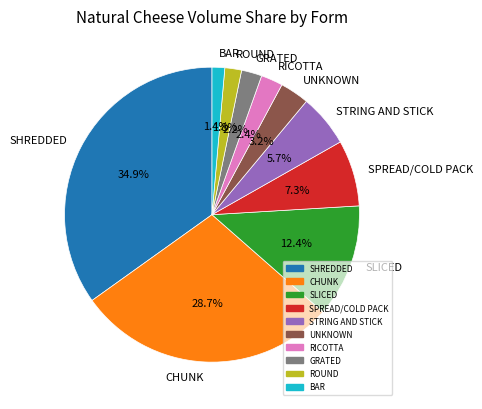

To the nearest percent, what is the combined percentage of UNKNOWN and RICOTTA?

6%